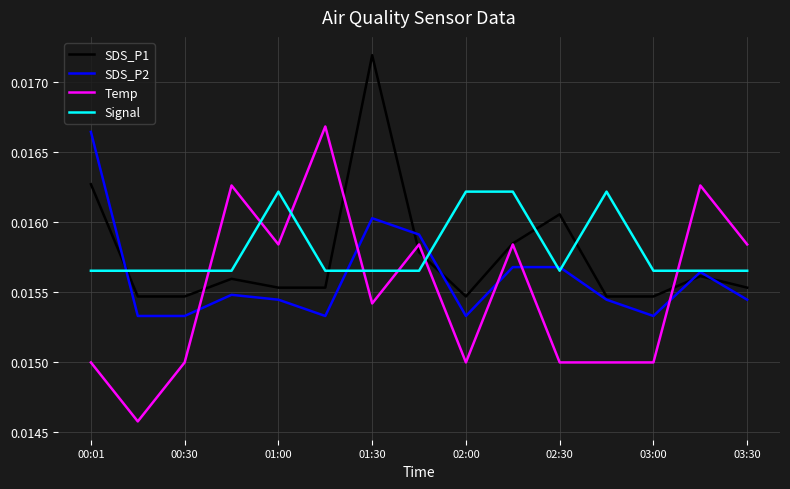

Which series has the widest spread of values?

Temp